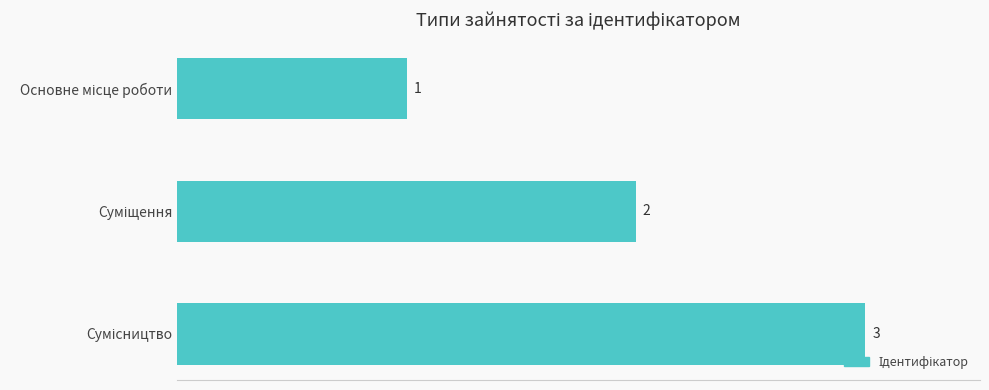

How many bars are there in total?

3